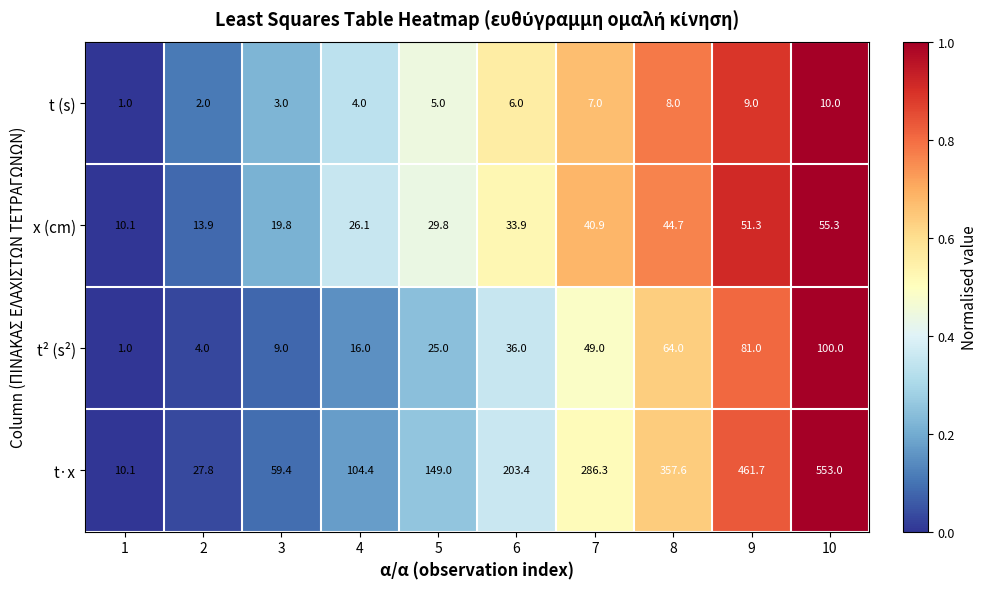

What is the sum of the t·x values at 6 and 9?

665.1